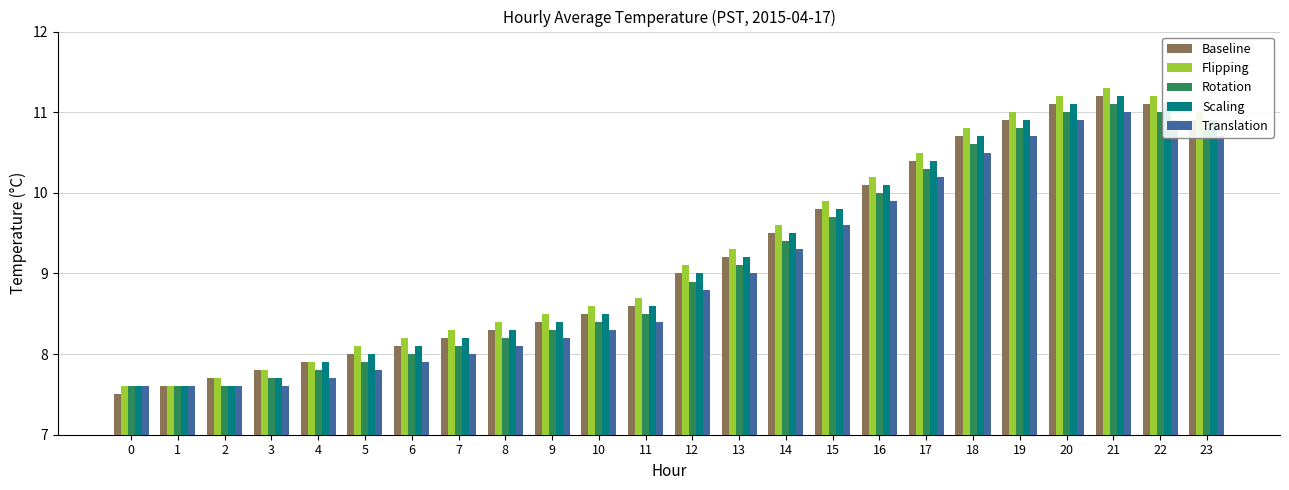

What is the difference between the highest and lowest values at 14?

0.3